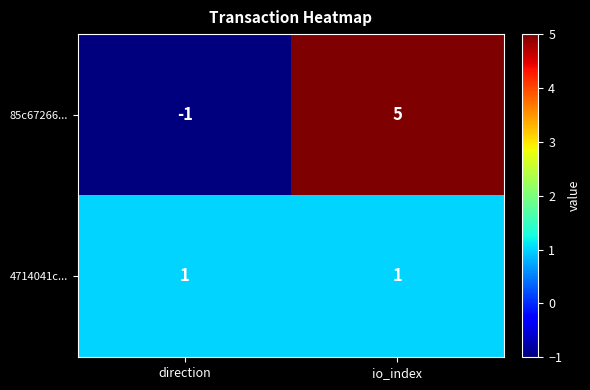

What is the difference between the maximum and minimum values in the 85c67266... series?

6